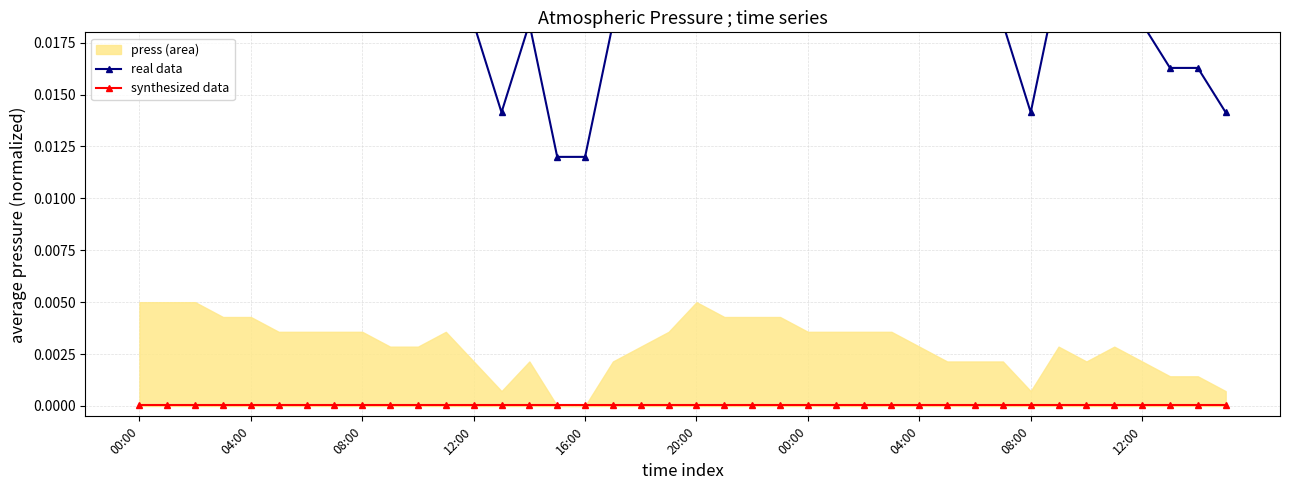

Which series has the largest total across all categories?

real data